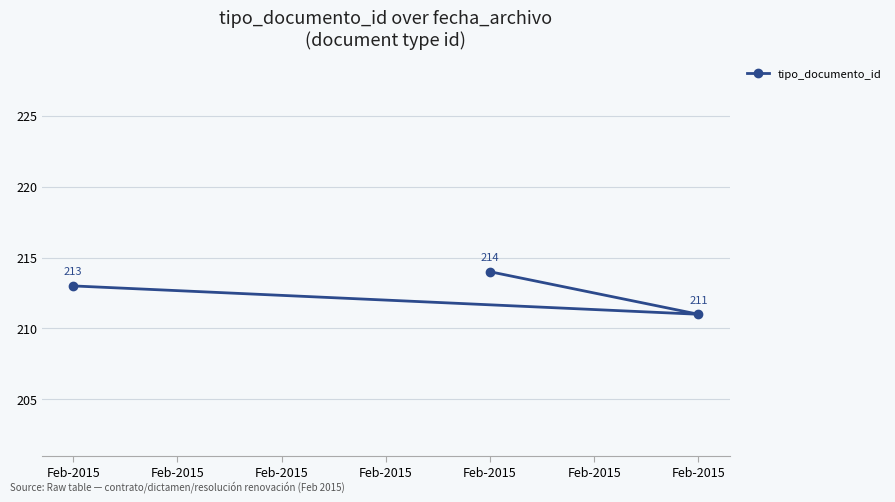

What is the value of the 1st point from the left?

213